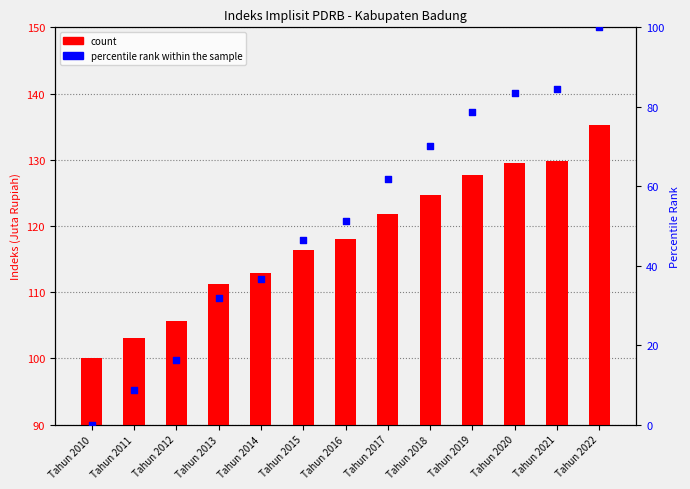

Which series contains the highest Y value?

percentile rank within the sample